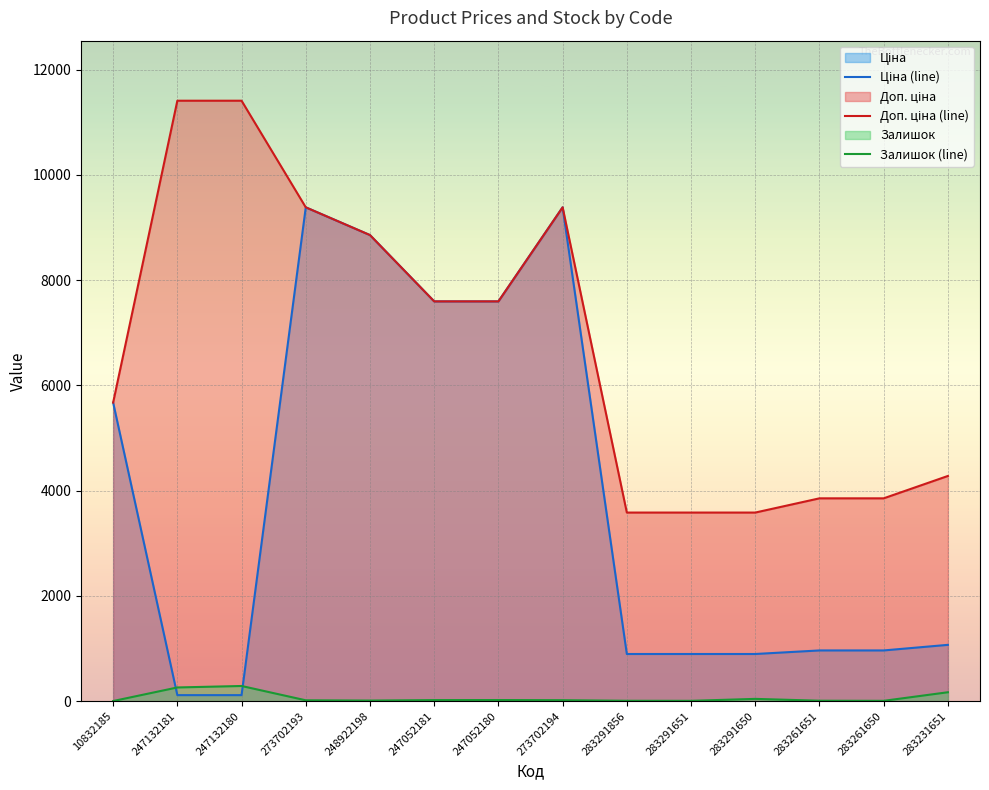

The value of Залишок (line) at 273702193 is 16.0. True or false?

True